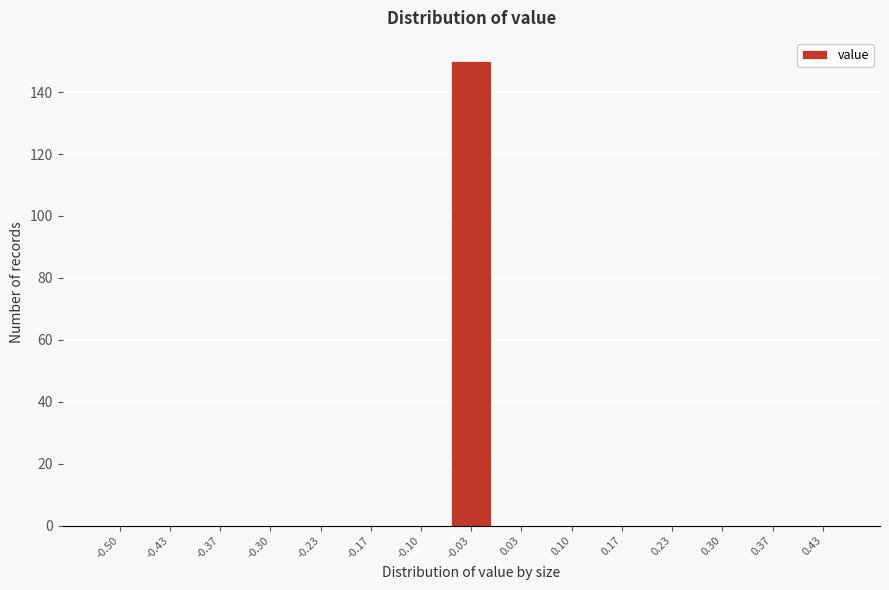

Reading left to right, list all the values displayed in this chart.

-0.50=0	-0.43=0	-0.37=0	-0.30=0	-0.23=0	-0.17=0	-0.10=0	-0.03=150	0.03=0	0.10=0	0.17=0	0.23=0	0.30=0	0.37=0	0.43=0